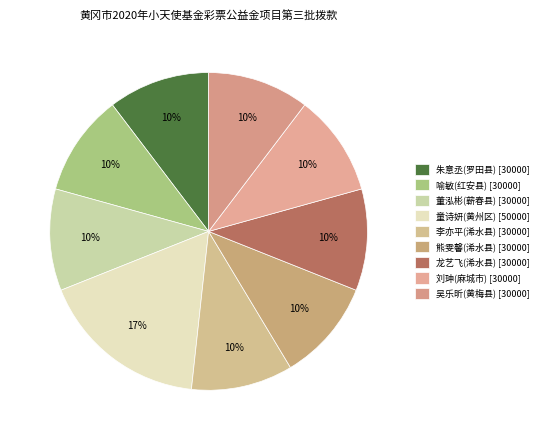

To the nearest percent, what is the average slice percentage?

11%